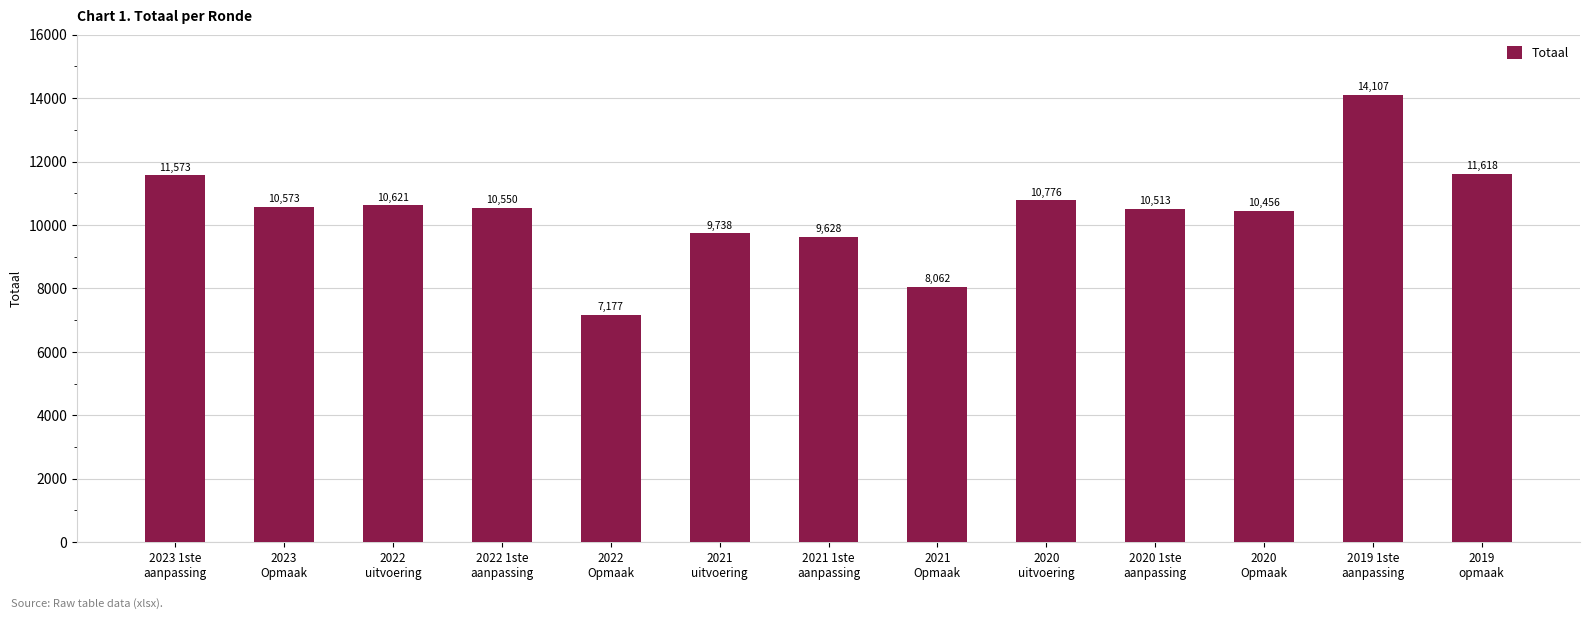

Rank the categories by value from lowest to highest.

2022
Opmaak, 2021
Opmaak, 2021 1ste
aanpassing, 2021
uitvoering, 2020
Opmaak, 2020 1ste
aanpassing, 2022 1ste
aanpassing, 2023
Opmaak, 2022
uitvoering, 2020
uitvoering, 2023 1ste
aanpassing, 2019
opmaak, 2019 1ste
aanpassing